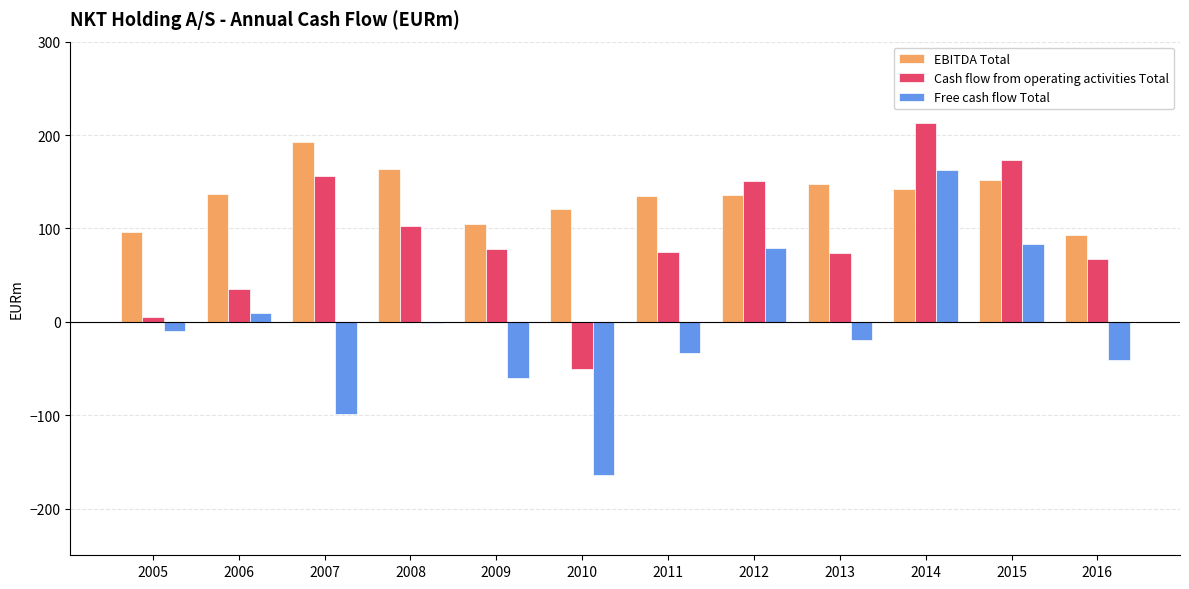

List the series in order of their overall mean, lowest first.

Free cash flow Total, Cash flow from operating activities Total, EBITDA Total